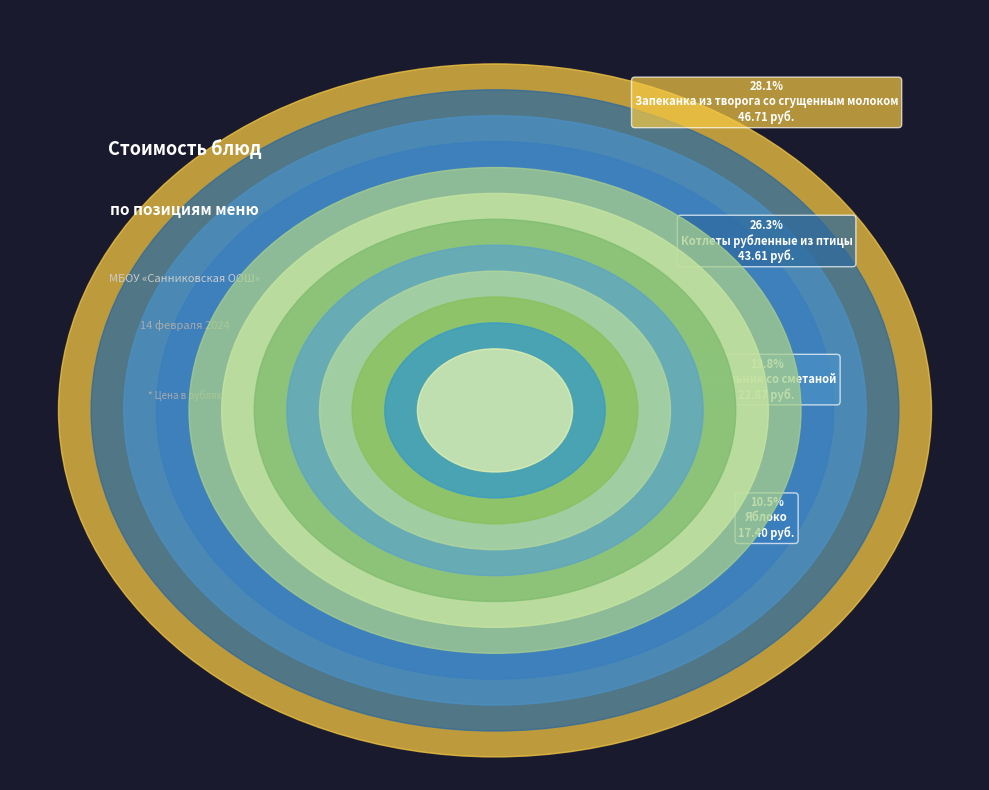

What is the change in value from Салат из свеклы to Хлеб пшеничный (обед)?

-2.5